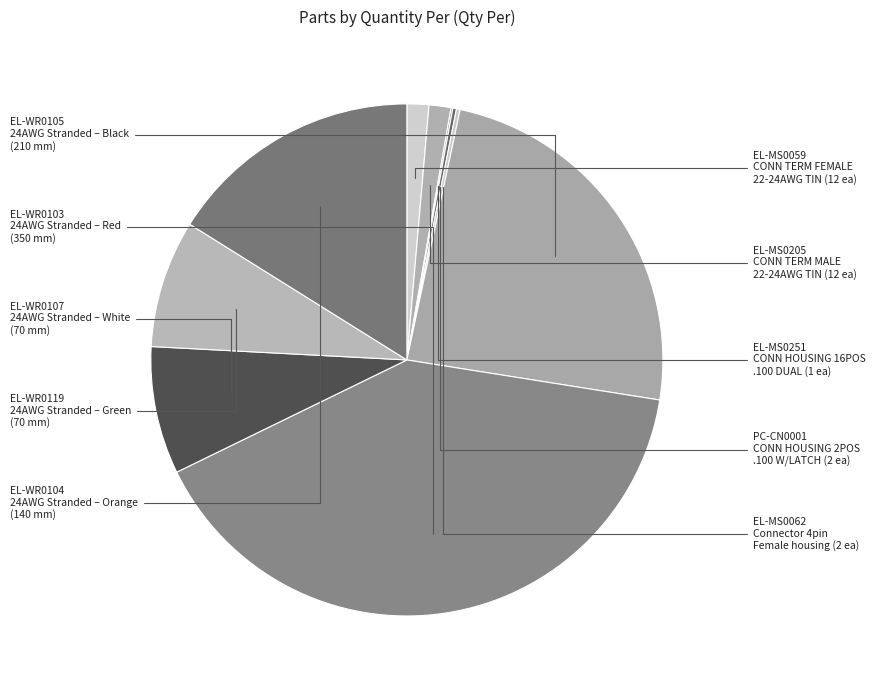

Which slice is the largest?

EL-WR0103